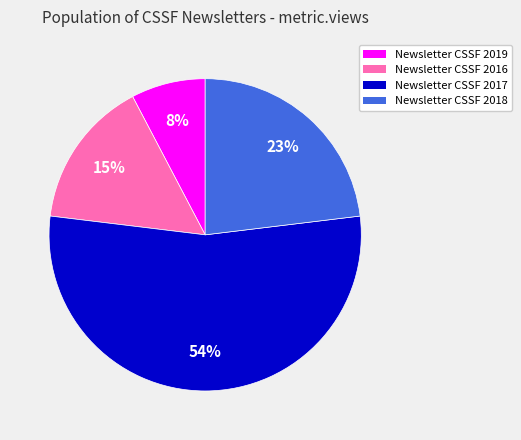

What is the largest slice in the pie chart?

Newsletter CSSF 2017